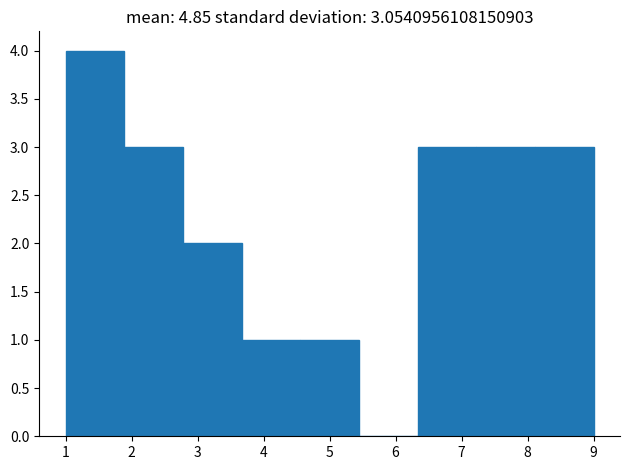

What is the height of the bar covering 4.6 to 5.4 on the x-axis? Neither the bar edges nor the heights are printed on the chart, so give them approximately, as read against the axes.

1